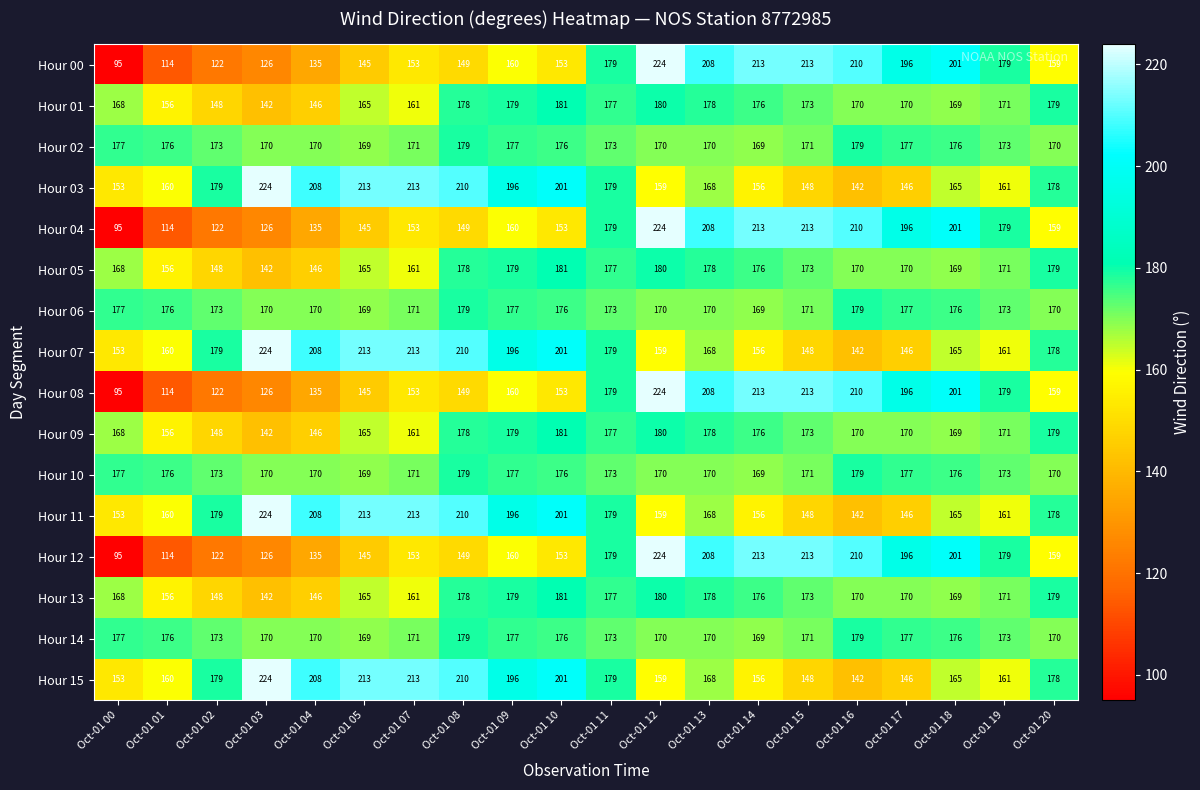

What is the difference between the second highest and minimum values in the Hour 05 series?

38